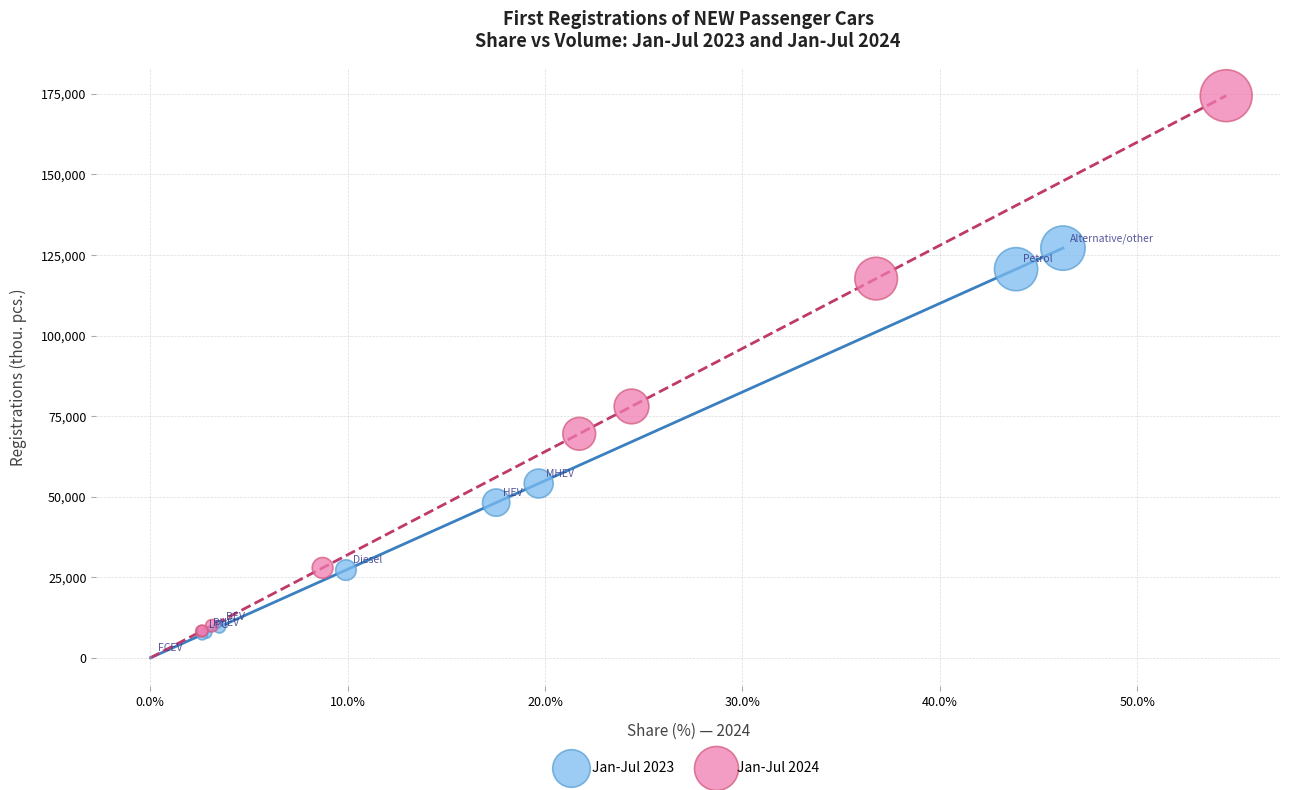

Which series contains the highest Y value?

Jan-Jul 2024